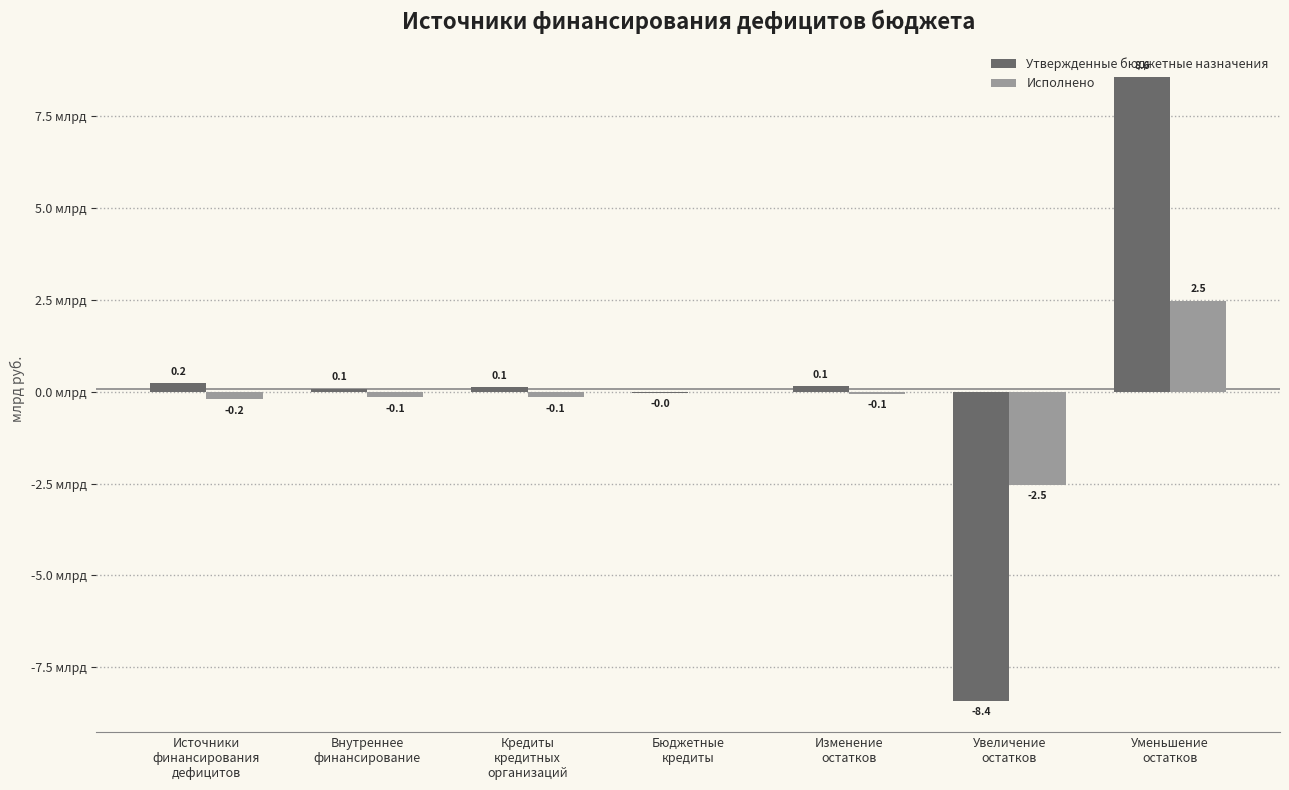

What are all the series names shown in the legend?

Утвержденные бюджетные назначения, Исполнено